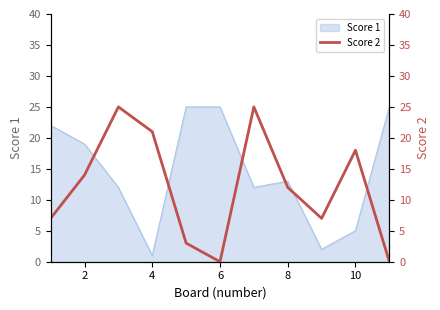

How many data points are less than 12?

5